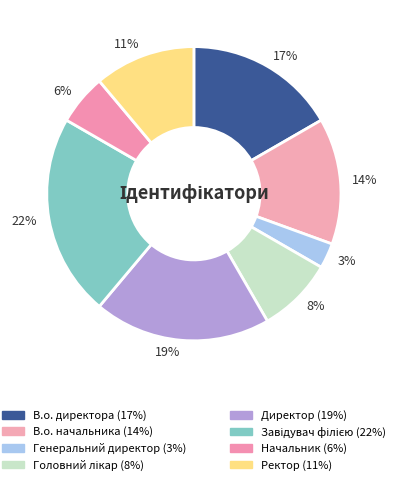

Is it true that 17% is 17% of the pie?

True